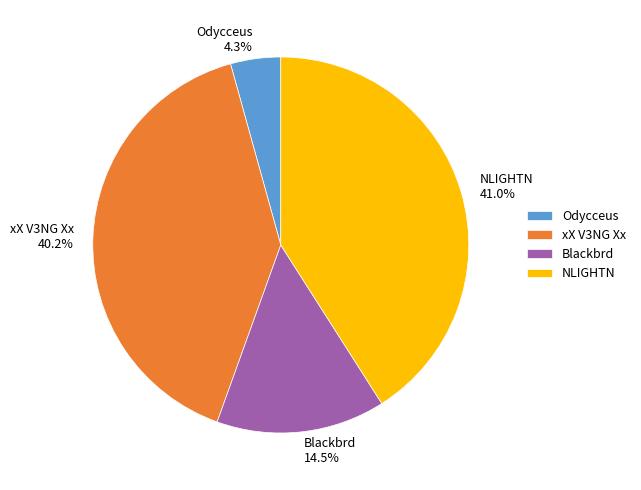

To the nearest percent, what is the average slice percentage?

25%